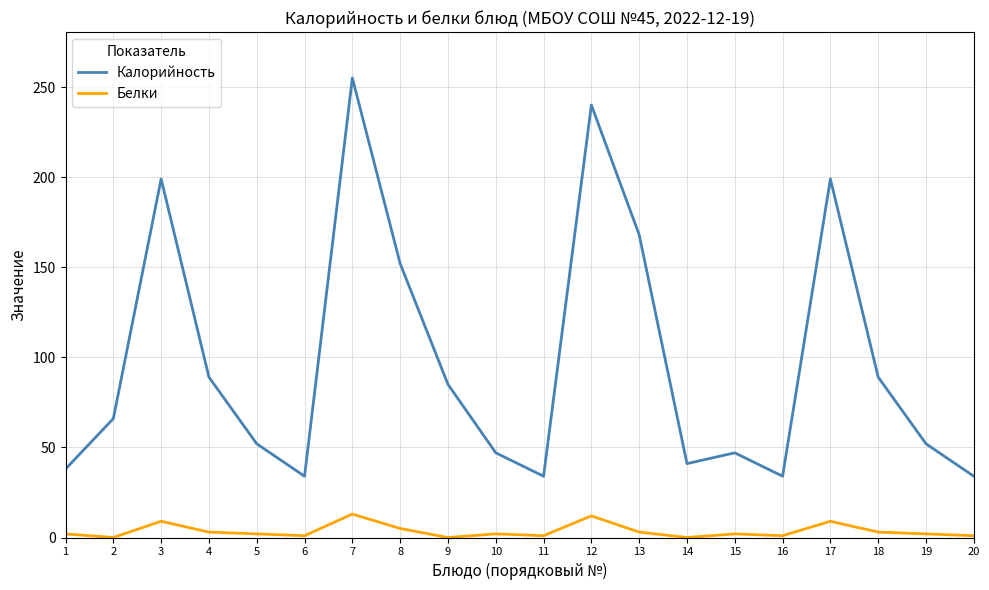

What is the sum of all Белки values?

71